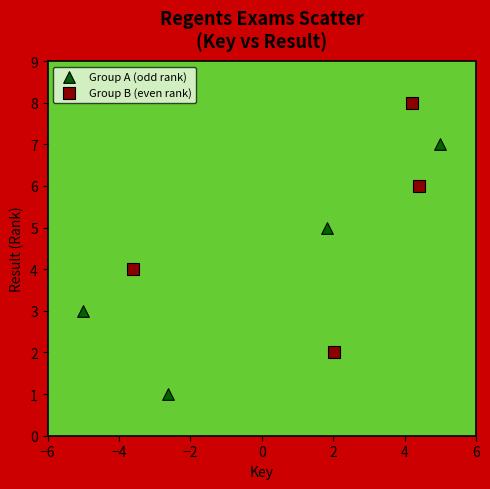

Which series contains the lowest Y value?

Group A (odd rank)